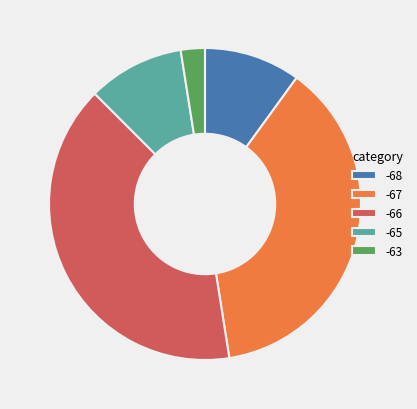

Is there a majority slice in this chart?

No